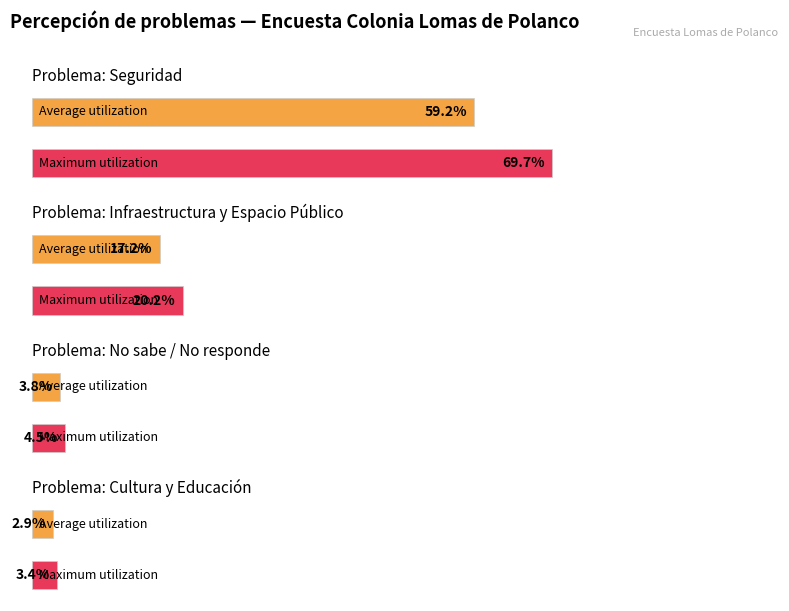

Where is No nearest to the value 9?

Infraestructura y Espacio Público